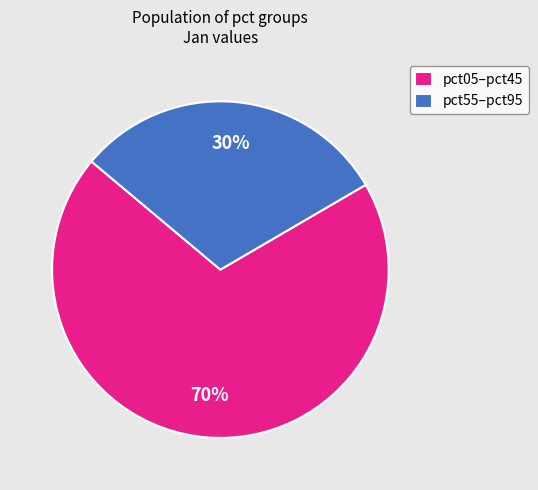

To the nearest percent, what is the combined percentage of pct55–pct95 and pct05–pct45?

100%